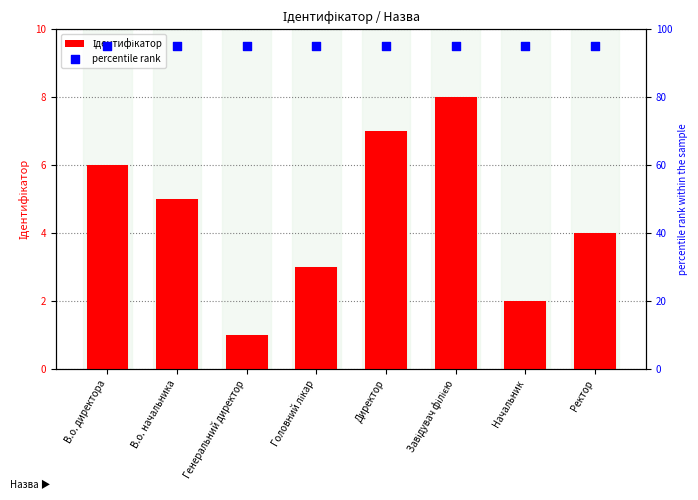

Which series has the largest total across all categories?

percentile rank